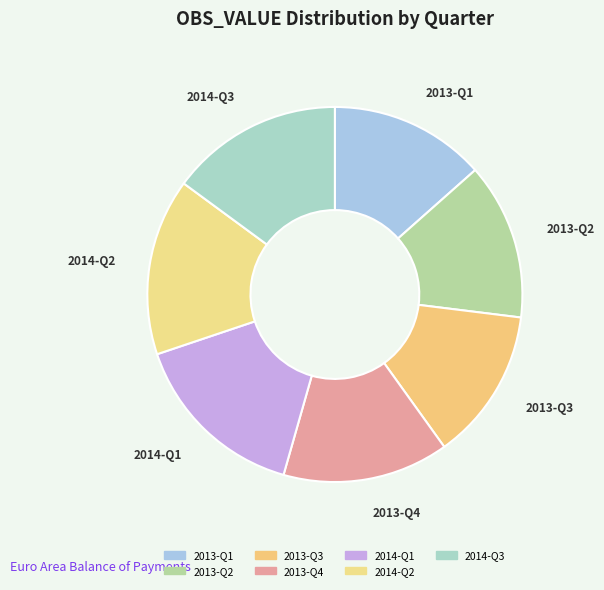

Which has a higher value, 2013-Q4 or 2013-Q1?

2013-Q4